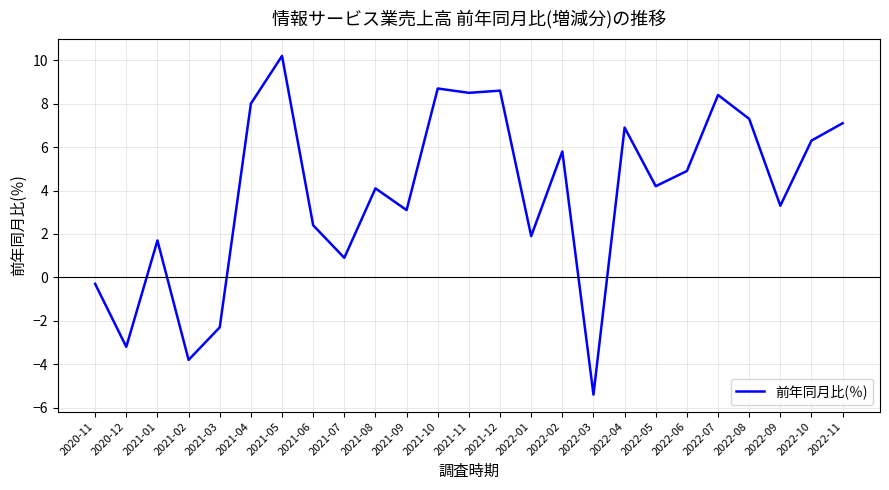

What is the change in value from 2021-07 to 2022-09?

+2.4